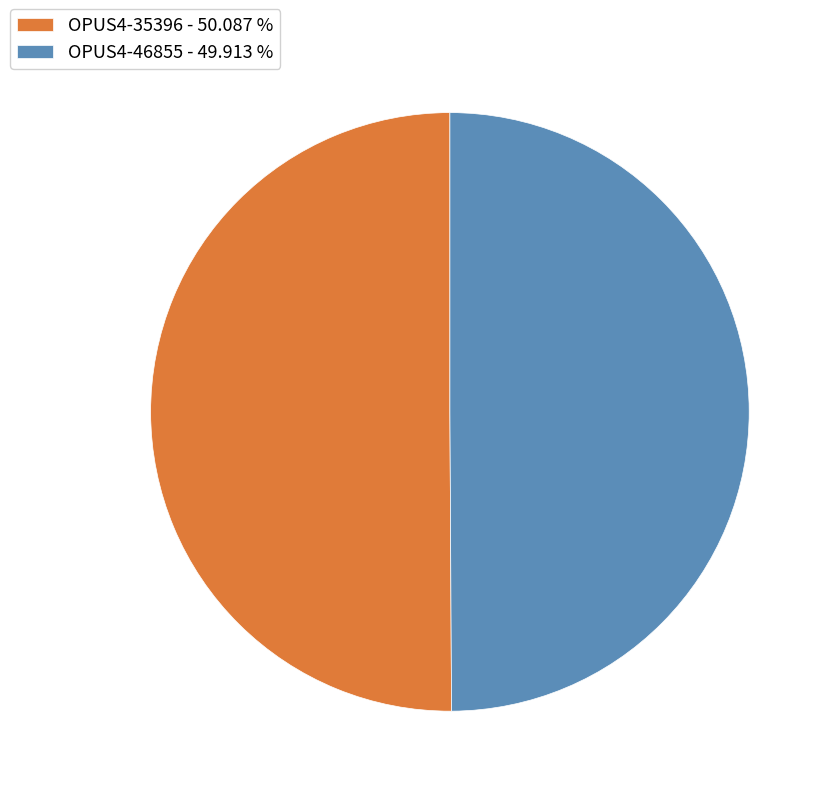

Do OPUS4-35396 - 50.087 % and OPUS4-46855 - 49.913 % together represent more than half of the pie?

Yes